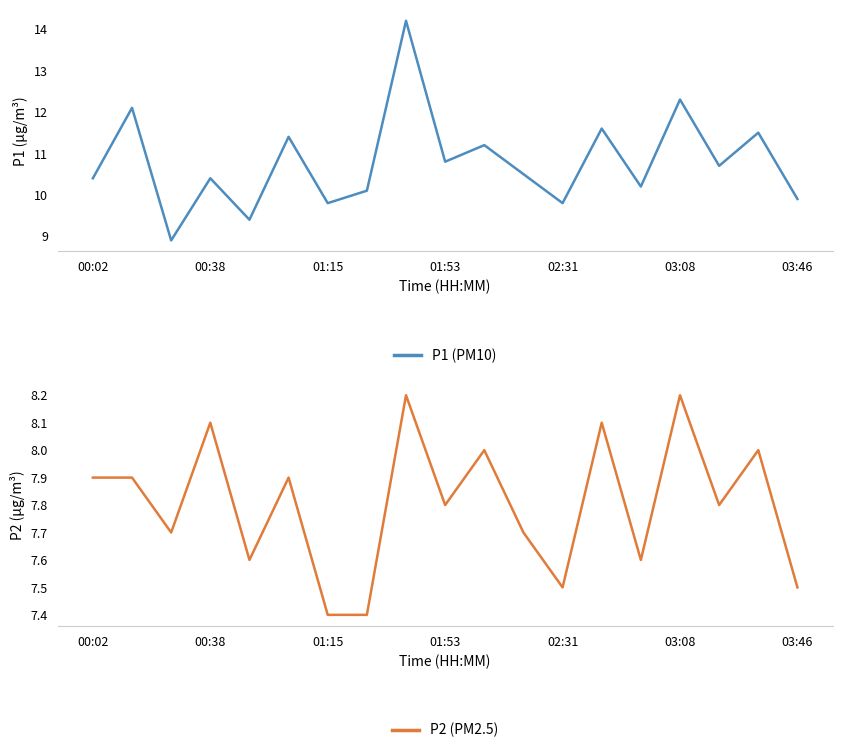

What is the value of the P1 (PM10) point at the 18th from the left?

11.5